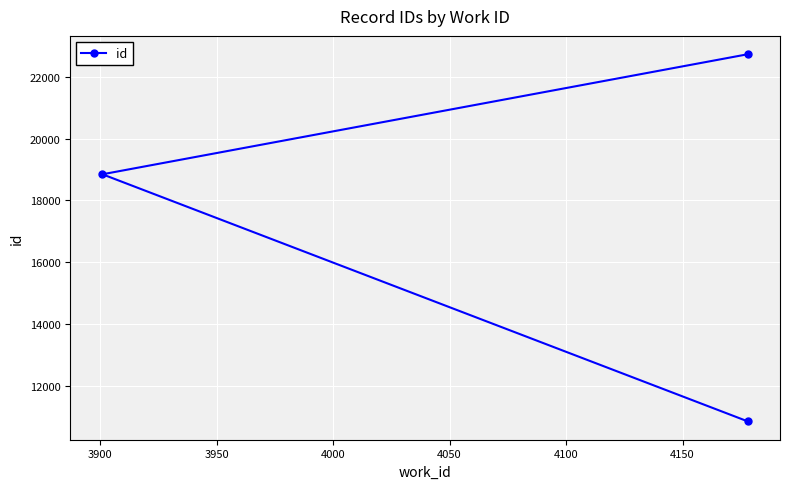

Where is the data nearest to the value 16787?

3900